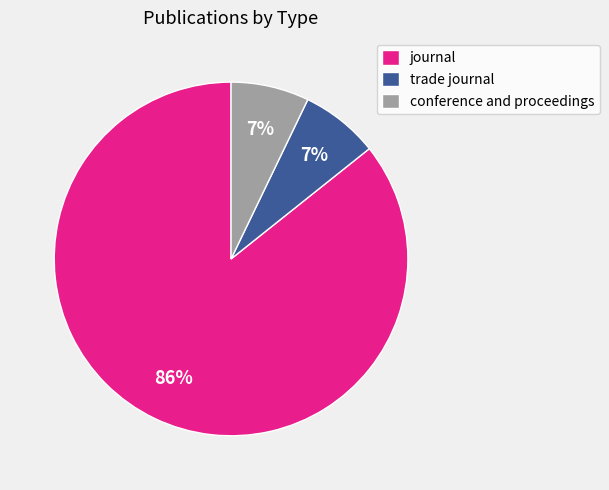

How many slices are in this pie chart?

3